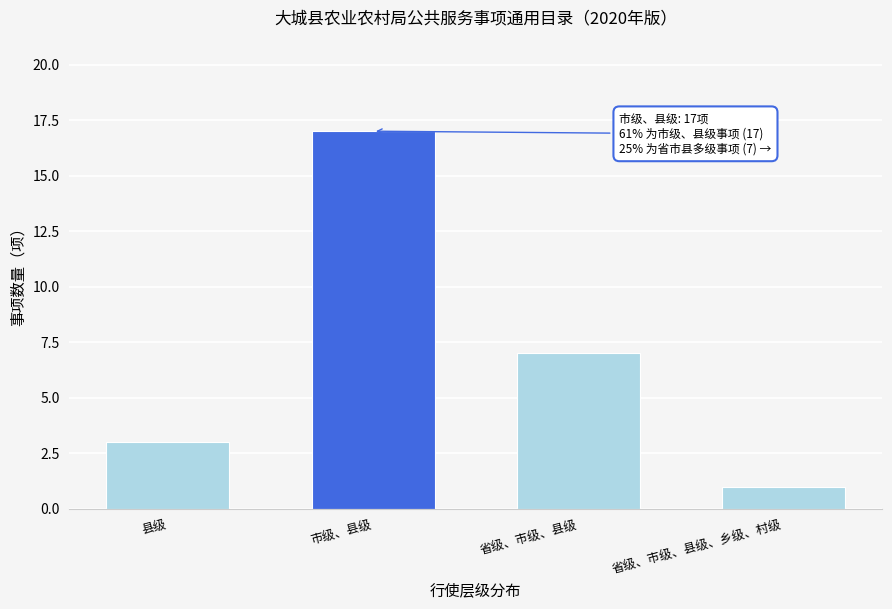

Reading right to left, list all the values displayed in this chart.

1	7	17	3